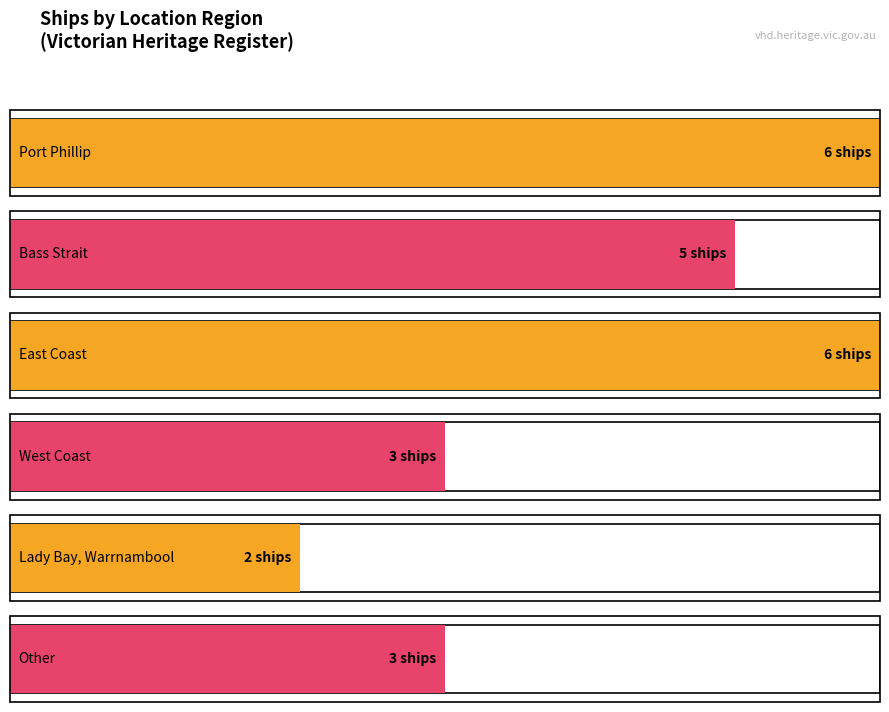

What is the average value?

4